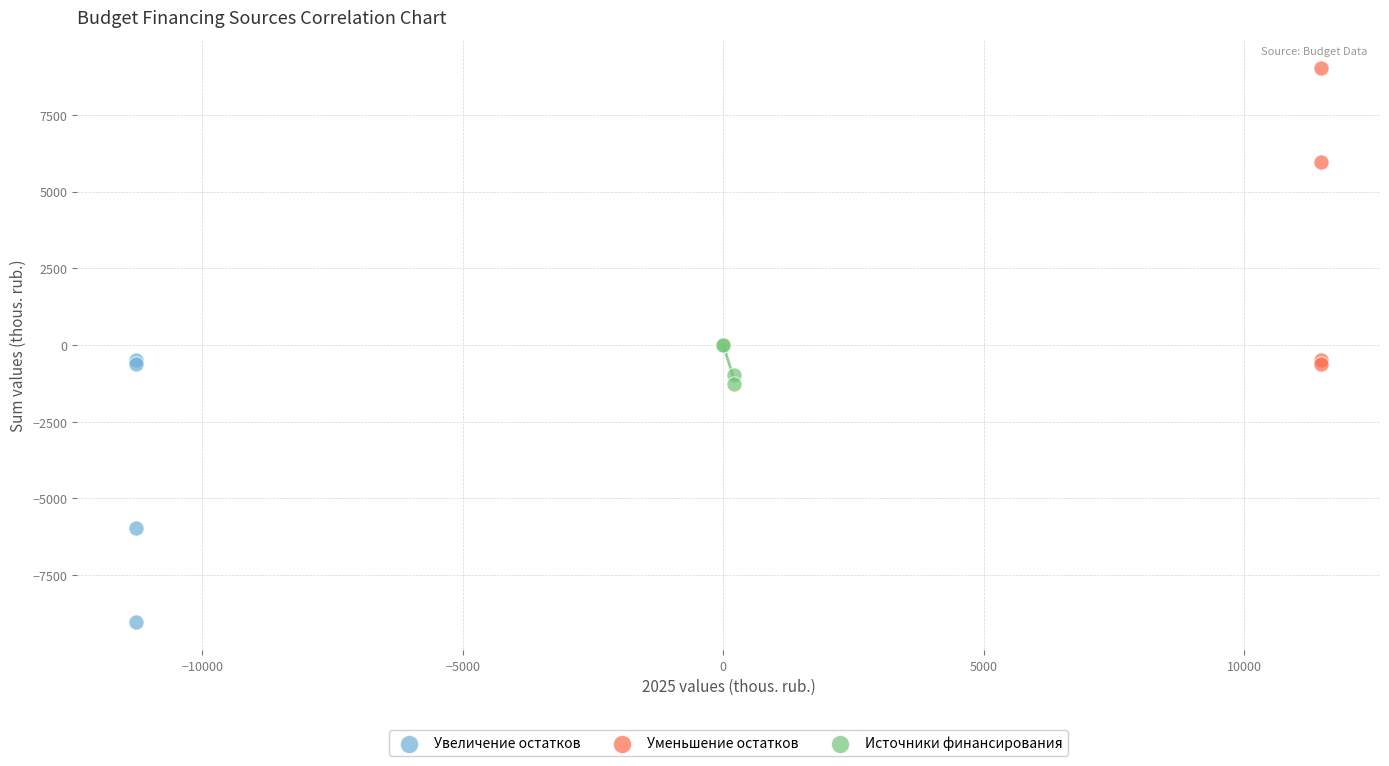

Which series contains the lowest Y value?

Увеличение остатков